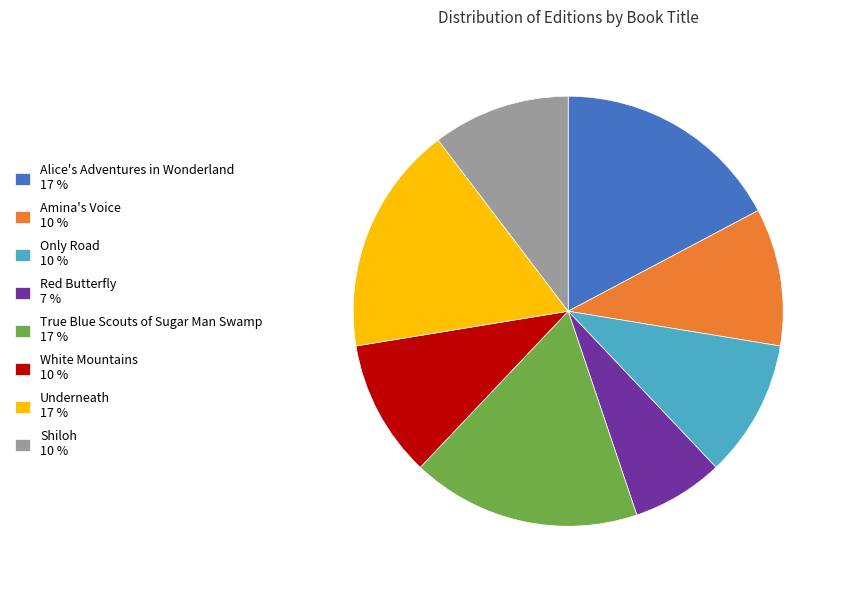

Which slice is the smallest?

Red Butterfly